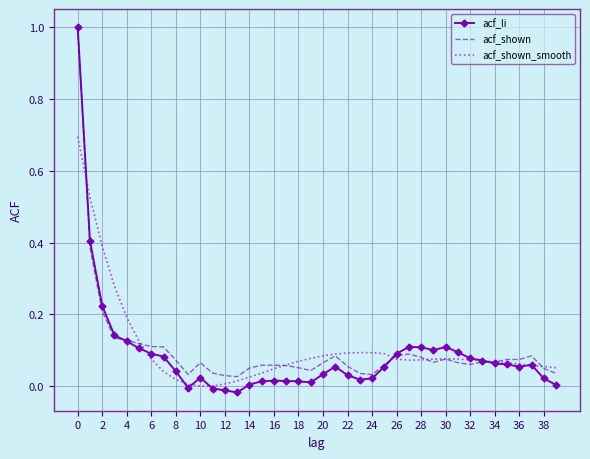

Which series has the largest range (max minus min)?

acf_li